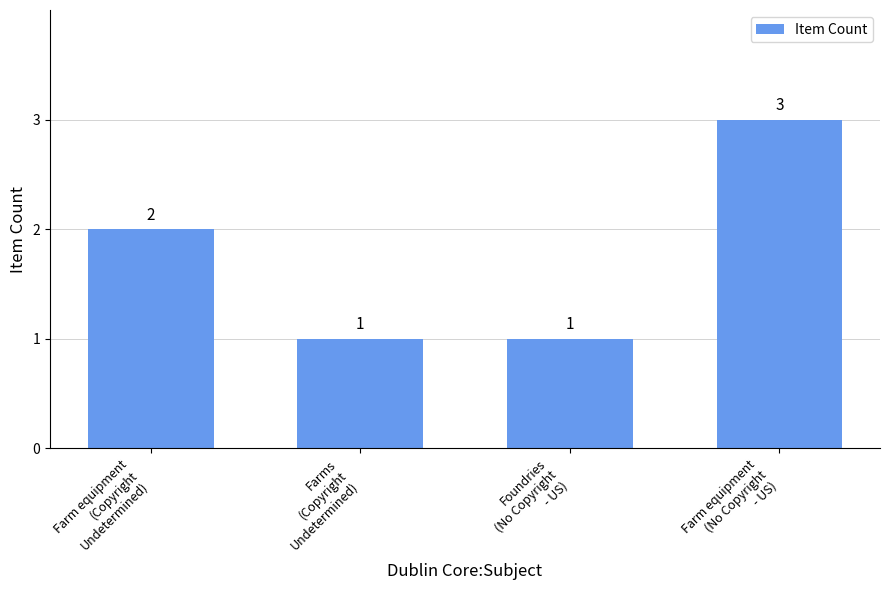

Are the bars grouped side by side (vs. stacked)?

No